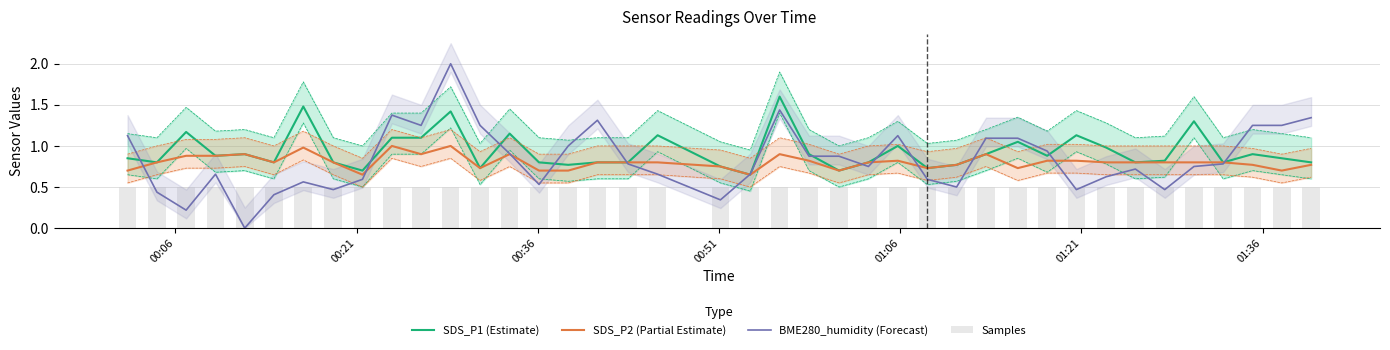

Reading left to right, extract all data points from this chart.

SDS_P1 (Estimate): 0.8	0.8	1.2	0.9	0.9	0.8	1.5	0.8	0.7	1.1	1.1	1.4	0.7	1.1	0.8	0.8	0.8	0.8	1.1	0.8	0.7	1.6	0.9	0.7	0.8	1.0	0.7	0.8	0.9	1.1	0.9	1.1	1.0	0.8	0.8	1.3	0.8	0.9	0.8	0.8
SDS_P2 (Partial Estimate): 0.7	0.8	0.9	0.9	0.9	0.8	1.0	0.8	0.7	1.0	0.9	1.0	0.7	0.9	0.7	0.7	0.8	0.8	0.8	0.8	0.7	0.9	0.8	0.7	0.8	0.8	0.7	0.8	0.9	0.7	0.8	0.8	0.8	0.8	0.8	0.8	0.8	0.8	0.7	0.8
BME280_humidity (Forecast): 1.1	0.4	0.2	0.7	0.0	0.4	0.6	0.5	0.6	1.4	1.3	2.0	1.3	0.9	0.5	1.0	1.3	0.8	0.7	0.3	0.7	1.4	0.9	0.9	0.8	1.1	0.6	0.5	1.1	1.1	0.9	0.5	0.6	0.7	0.5	0.8	0.8	1.3	1.3	1.3
Samples: 0.5	0.5	0.5	0.5	0.5	0.5	0.5	0.5	0.5	0.5	0.5	0.5	0.5	0.5	0.5	0.5	0.5	0.5	0.5	0.5	0.5	0.5	0.5	0.5	0.5	0.5	0.5	0.5	0.5	0.5	0.5	0.5	0.5	0.5	0.5	0.5	0.5	0.5	0.5	0.5